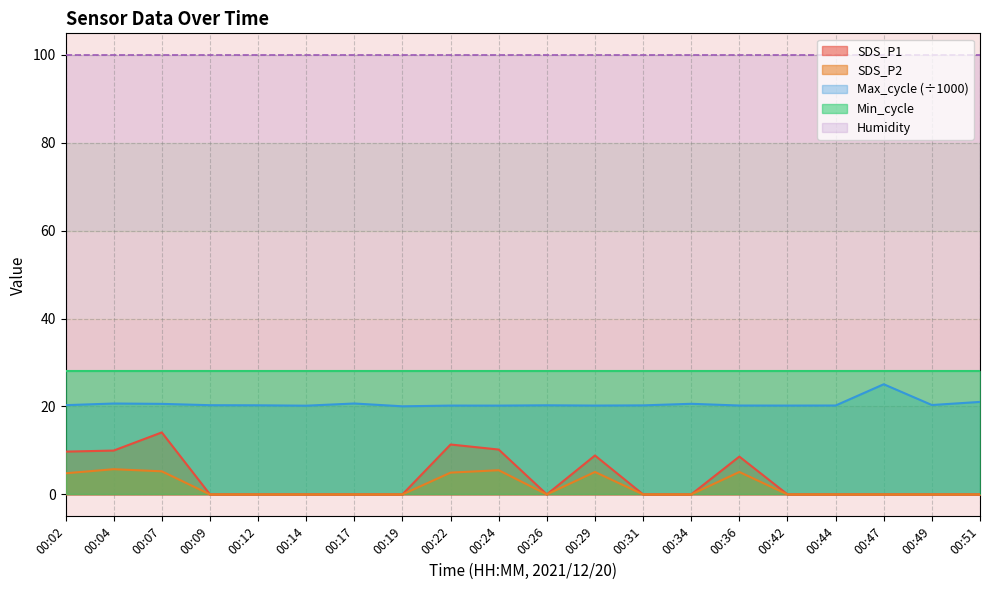

What is the greatest value displayed?

99.9